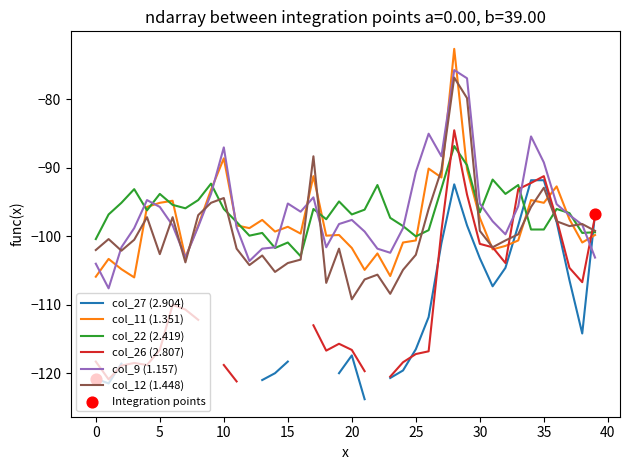

Is the value of col_12 (1.448) at 16 greater than the value of col_11 (1.351) at 34?

No